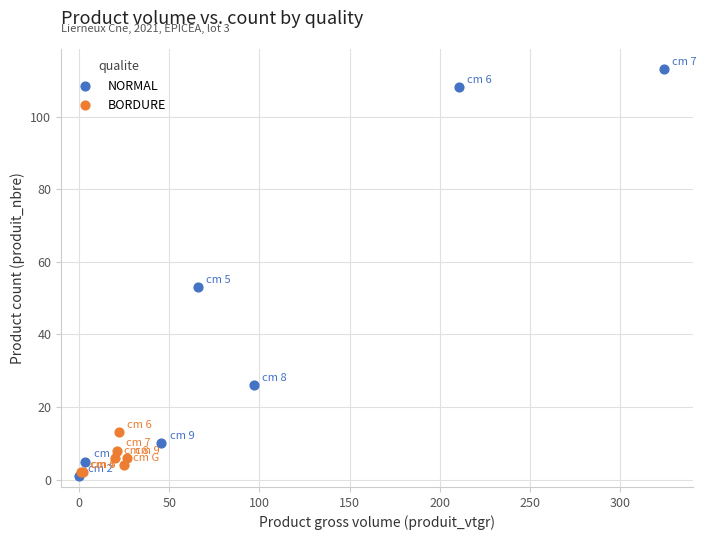

Which series has the largest Y range (max minus min)?

NORMAL